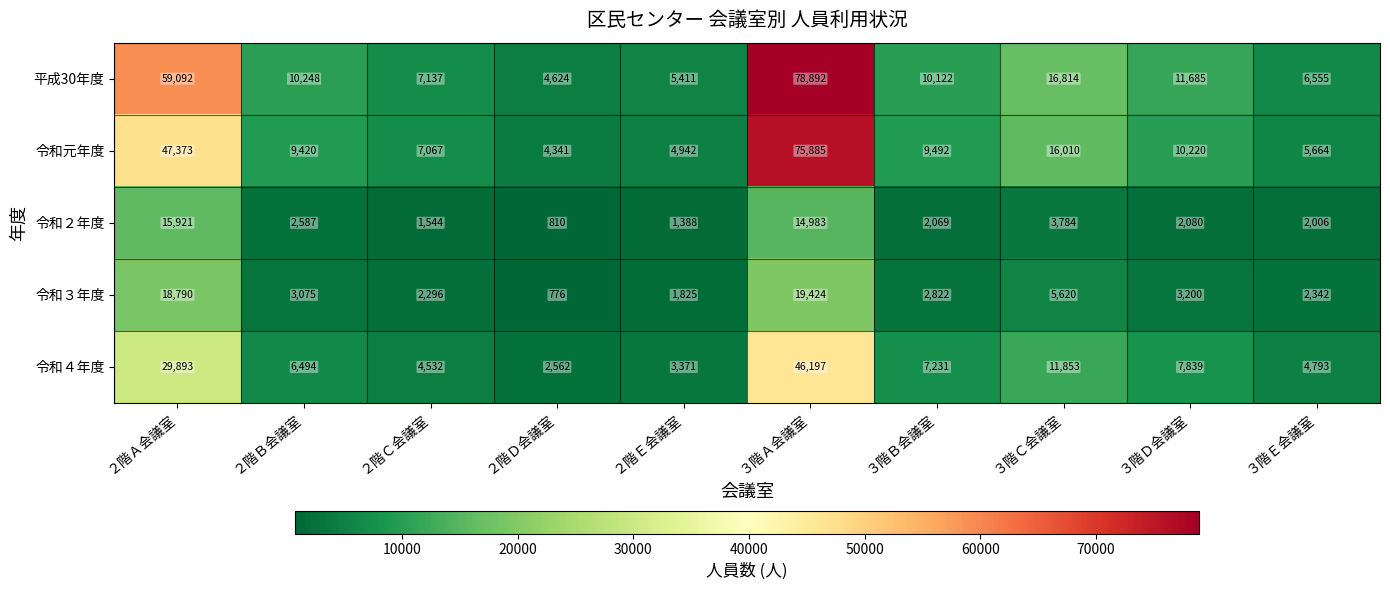

What is the approximate value of 令和４年度 at ３階Ａ会議室, to the nearest 50?

46200